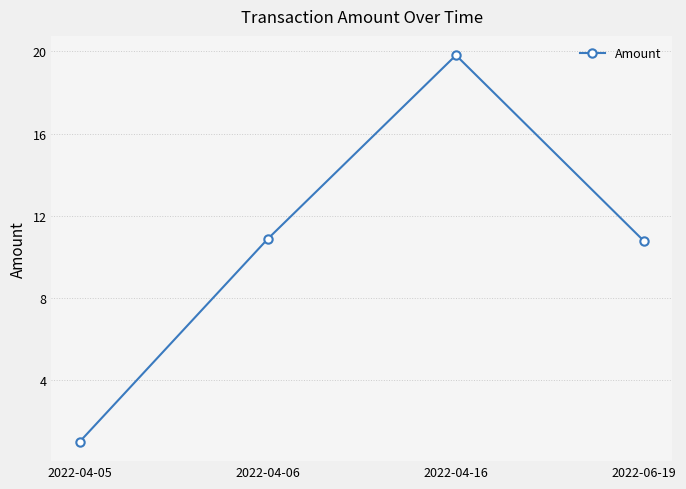

What value does the data have at 2022-04-06?

10.9